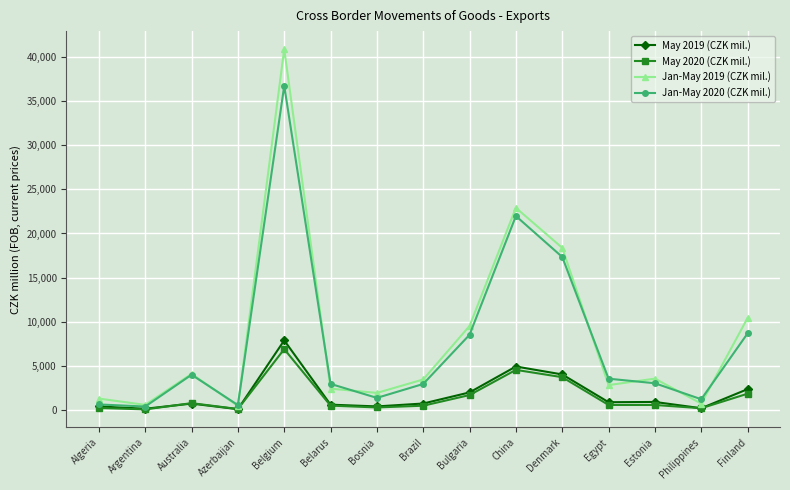

Where is the first local maximum for Jan-May 2020 (CZK mil.)?

Australia